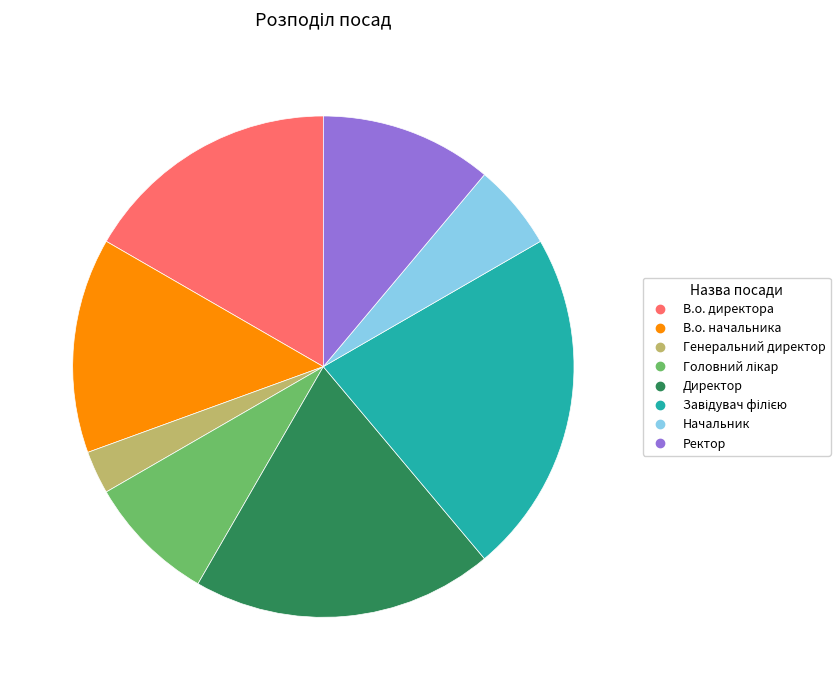

Is it true that Генеральний директор is 3% of the pie?

True